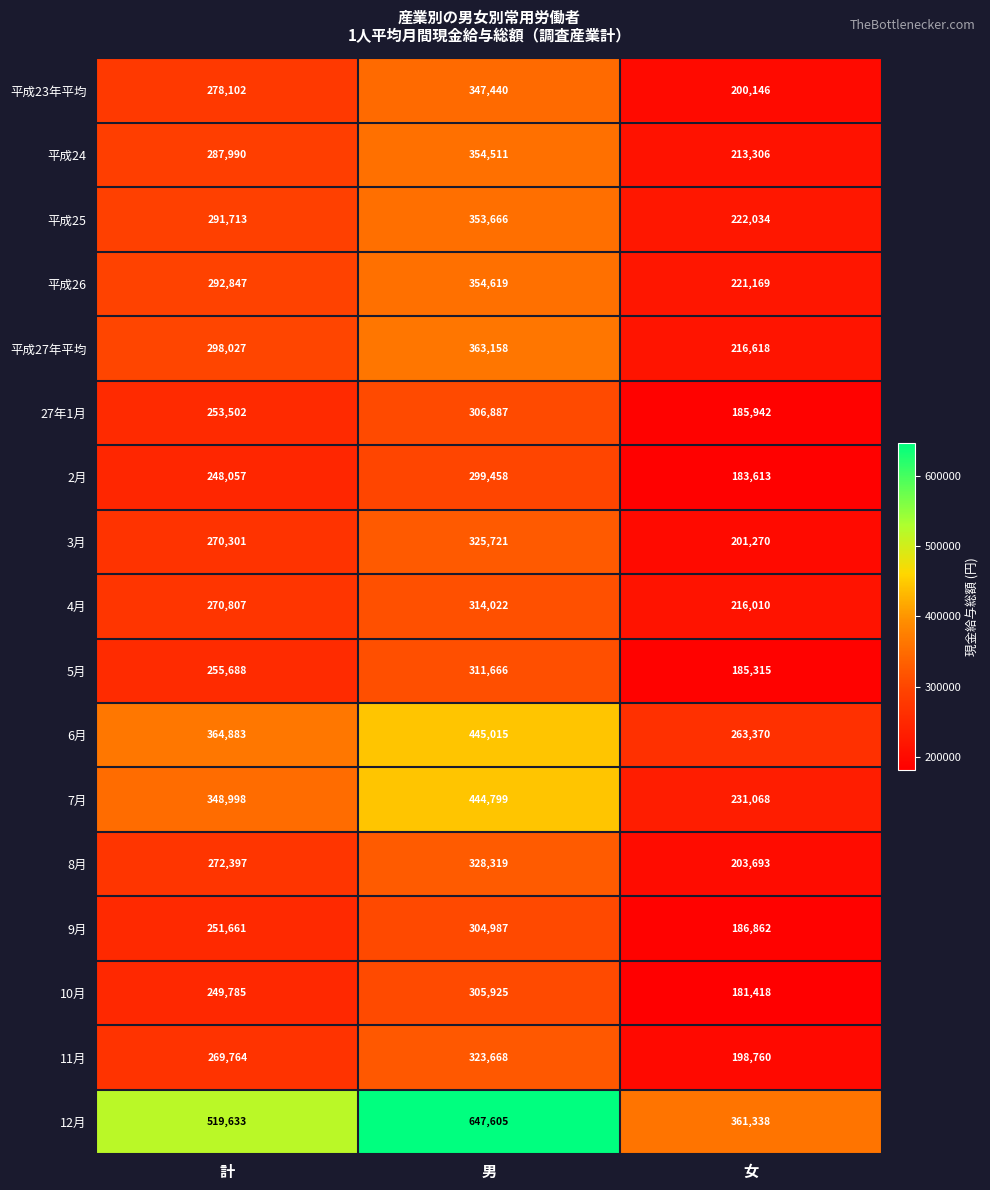

Rank the categories by 9月 value from highest to lowest.

男, 計, 女